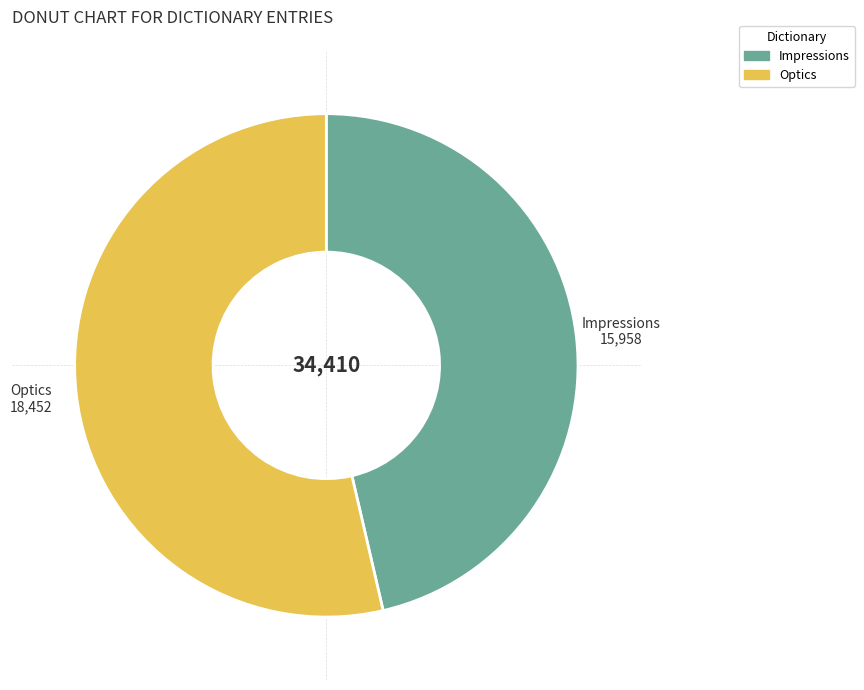

Does any single category account for the majority?

Yes